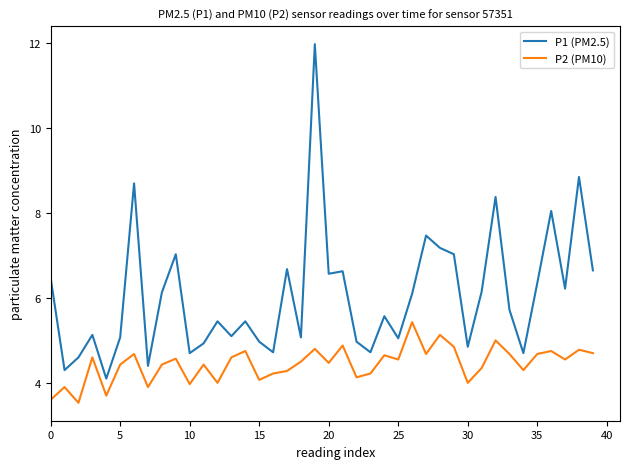

What is the maximum value for P1 (PM2.5)?

12.0